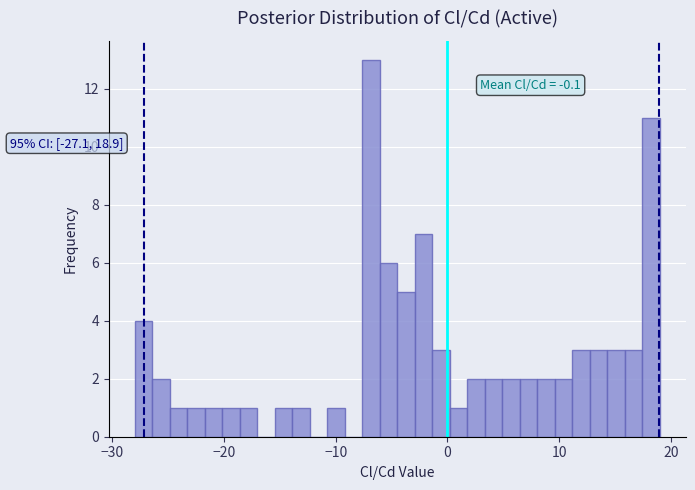

Around what value on the x-axis is the tallest bar? Give the approximate position of its centre, as read against the axis.

-7